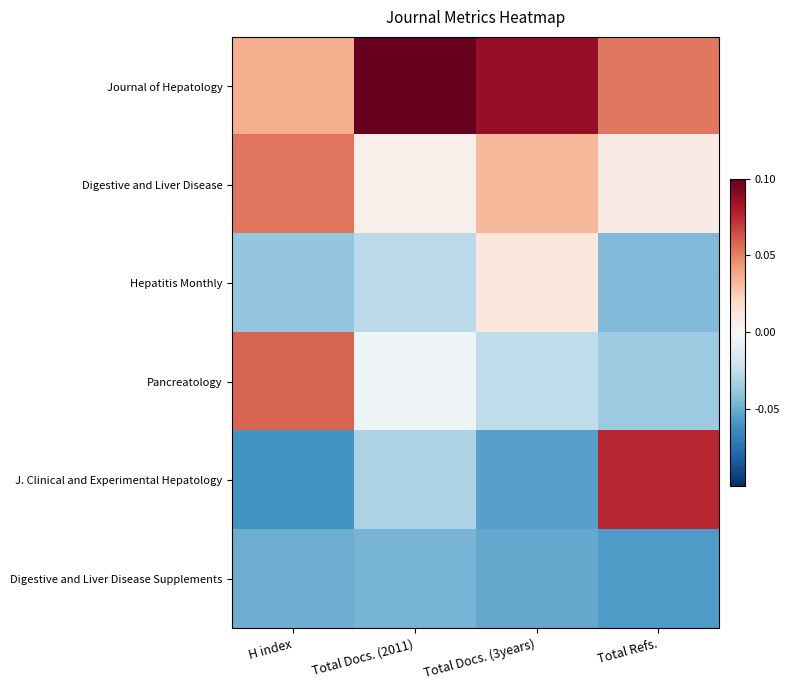

At Total Docs. (3years), list the series in order from largest to smallest.

Journal of Hepatology, Digestive and Liver Disease, Hepatitis Monthly, Pancreatology, Digestive and Liver Disease Supplements, J. Clinical and Experimental Hepatology